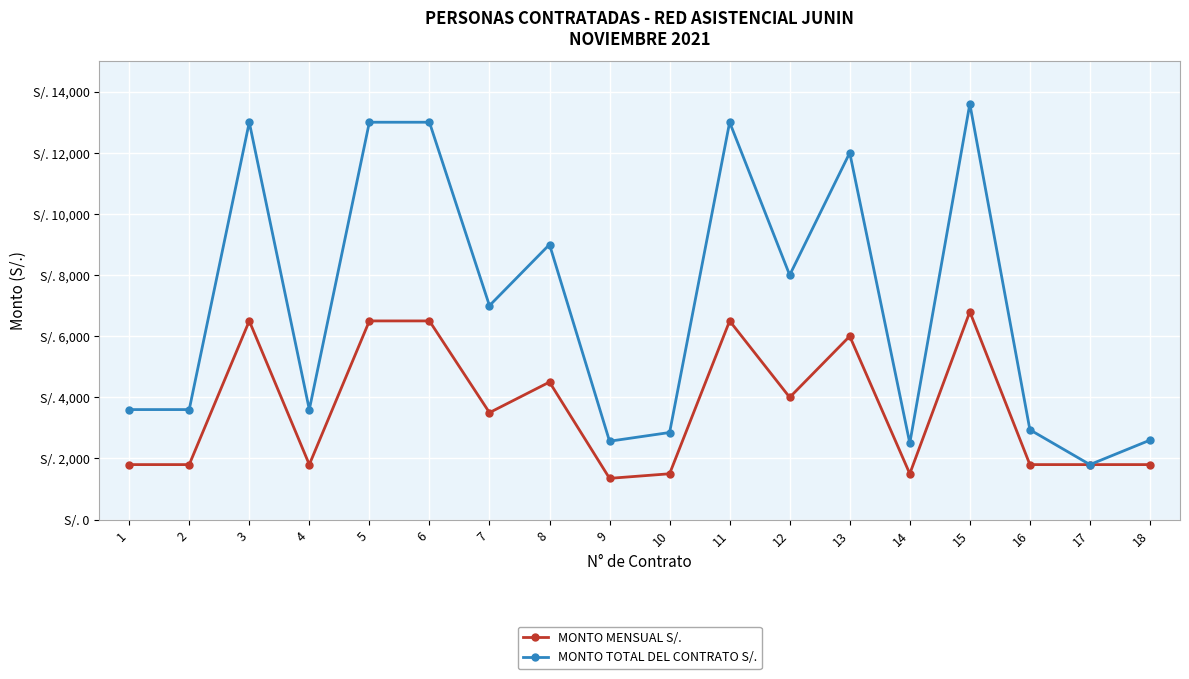

What are all the series names shown in the legend?

MONTO MENSUAL S/., MONTO TOTAL DEL CONTRATO S/.